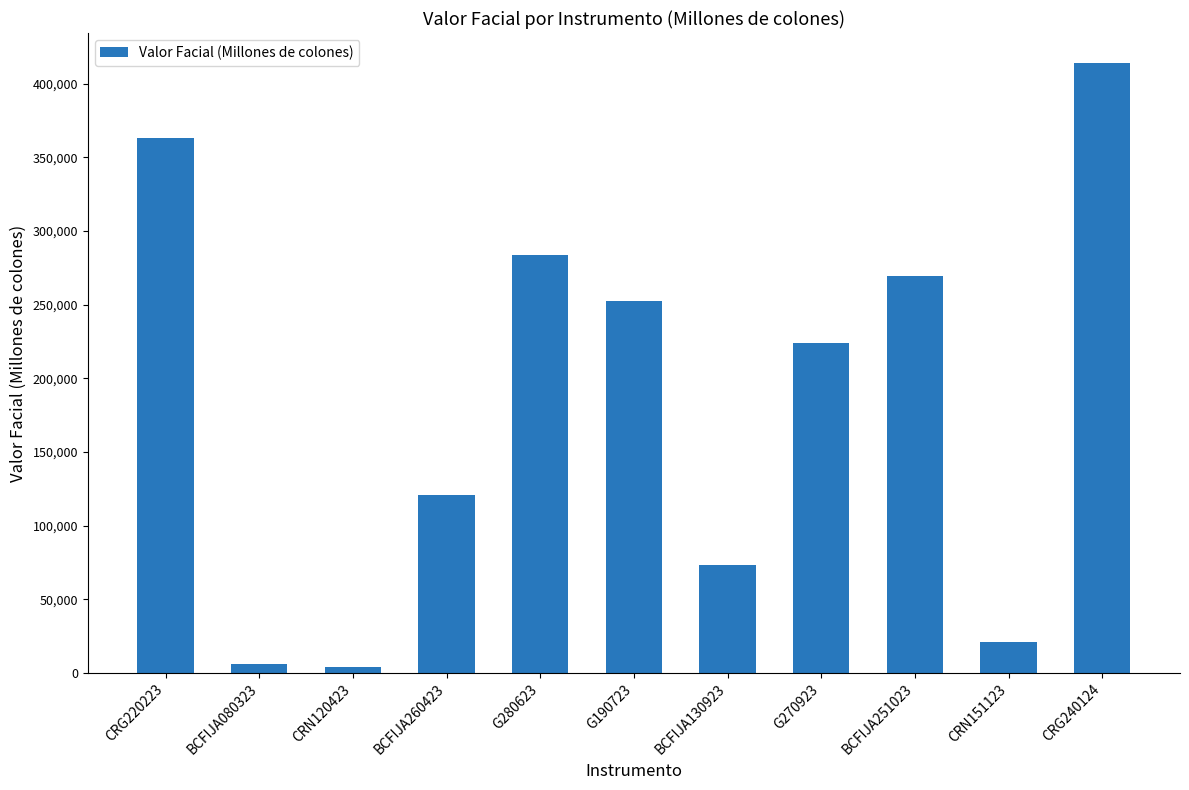

Approximately how many times larger is the value at BCFIJA260423 compared to BCFIJA130923?

1.7